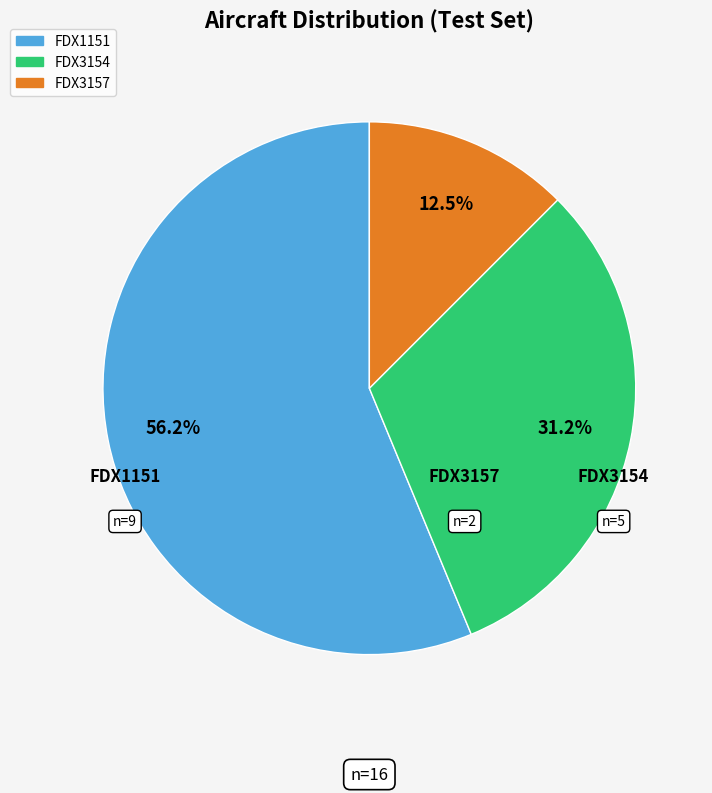

Do FDX1151 and FDX3157 together represent more than half of the pie?

Yes